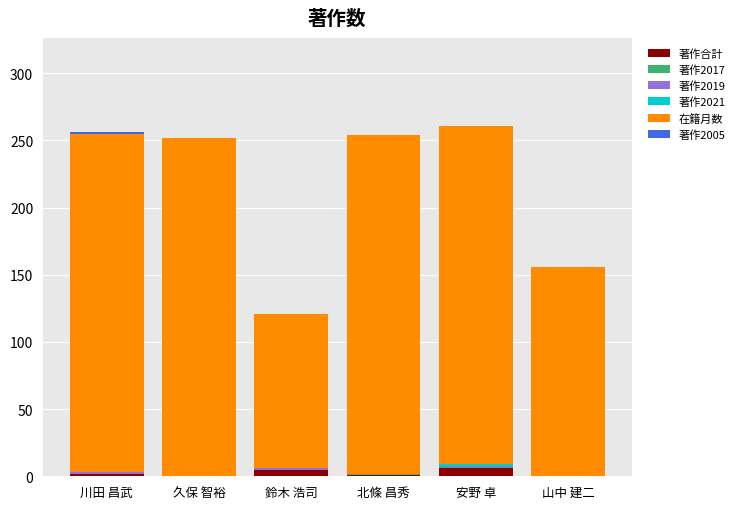

Are the bars horizontal?

No